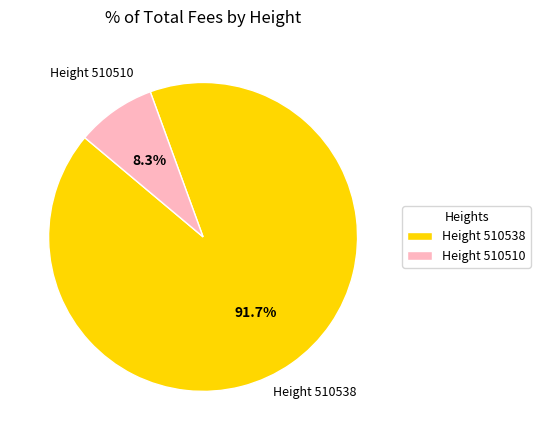

Does any single category account for the majority?

Yes